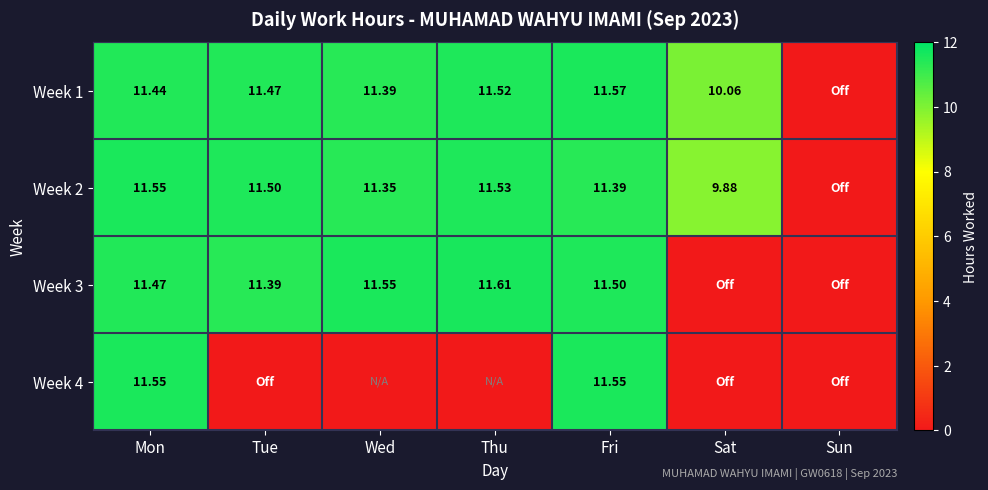

Which label corresponds to the smallest value in the chart?

Wed